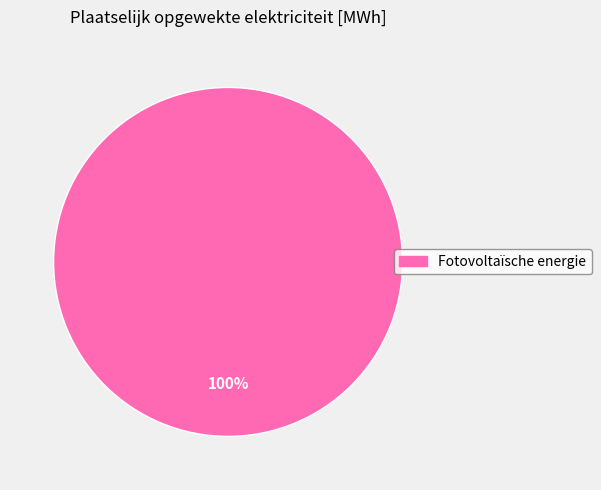

Is there any slice that represents more than half of the pie?

Yes